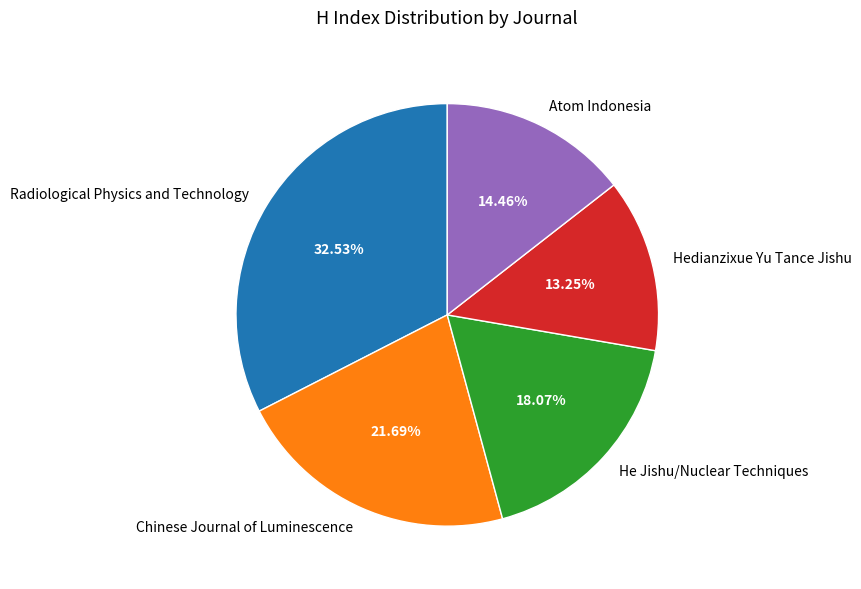

To the nearest percent, what portion does Chinese Journal of Luminescence represent?

22%